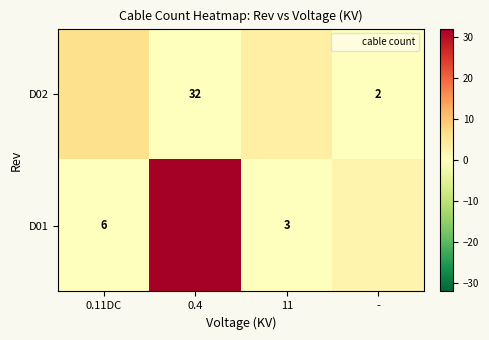

Where does the D02 series first go above 3?

0.11DC